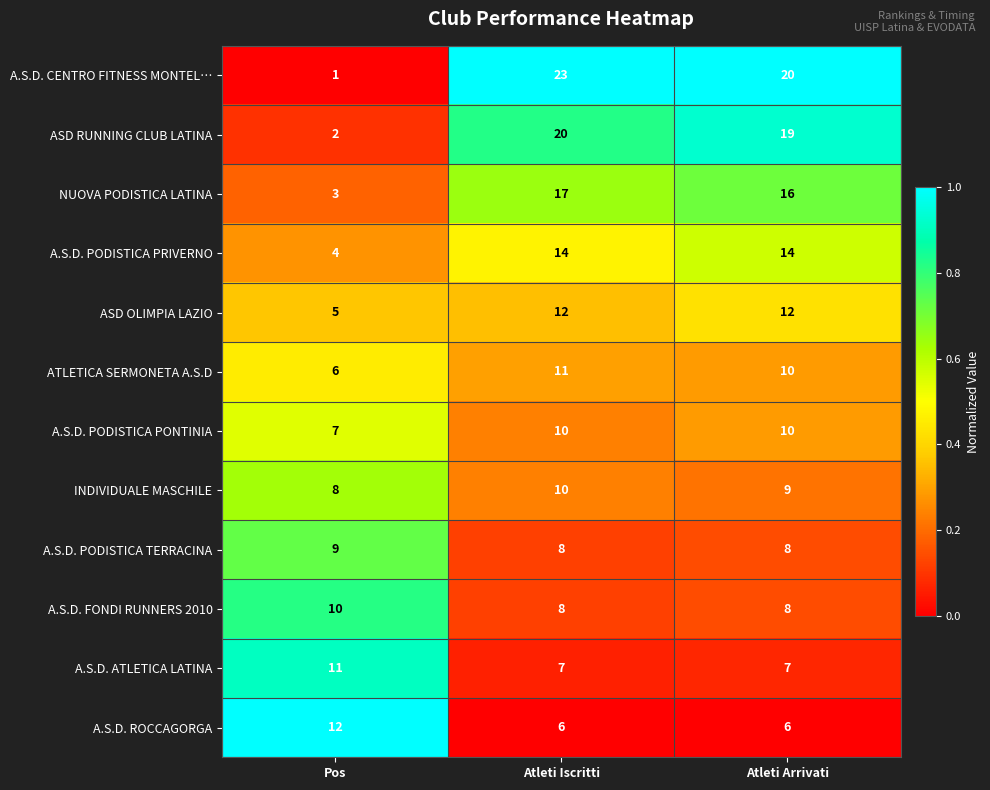

What is the difference between the ASD RUNNING CLUB LATINA values at Atleti Iscritti and Pos?

18